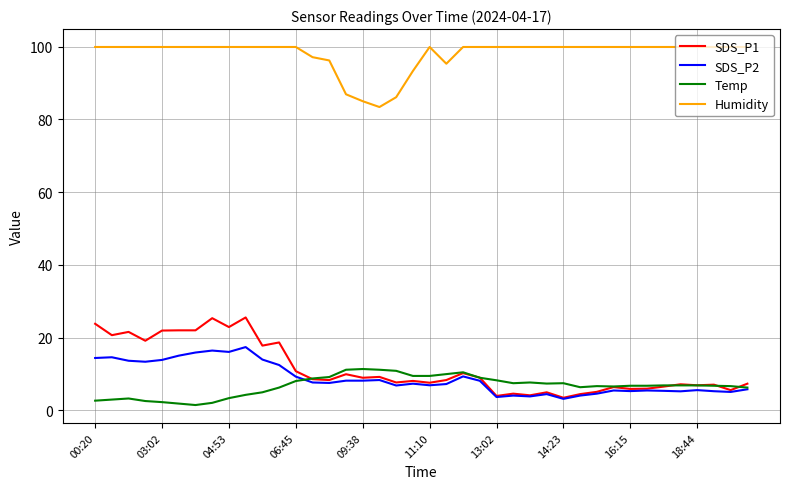

List the series in order of their peak value, lowest first.

Temp, SDS_P2, SDS_P1, Humidity